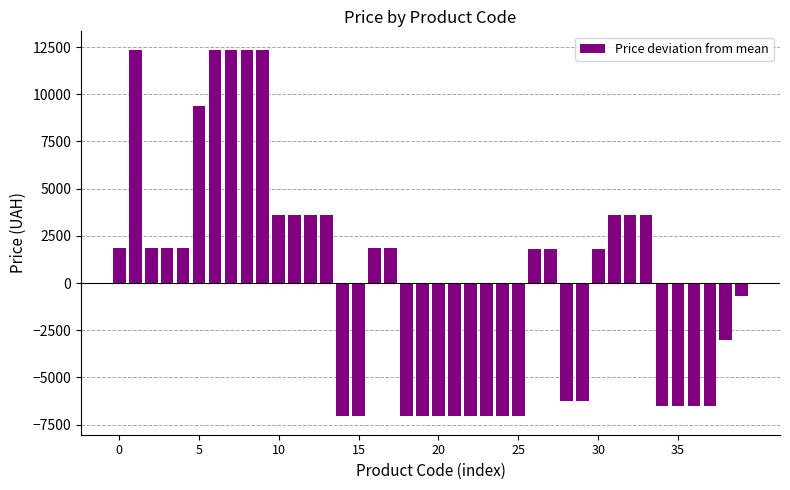

How many bars are there in total?

40